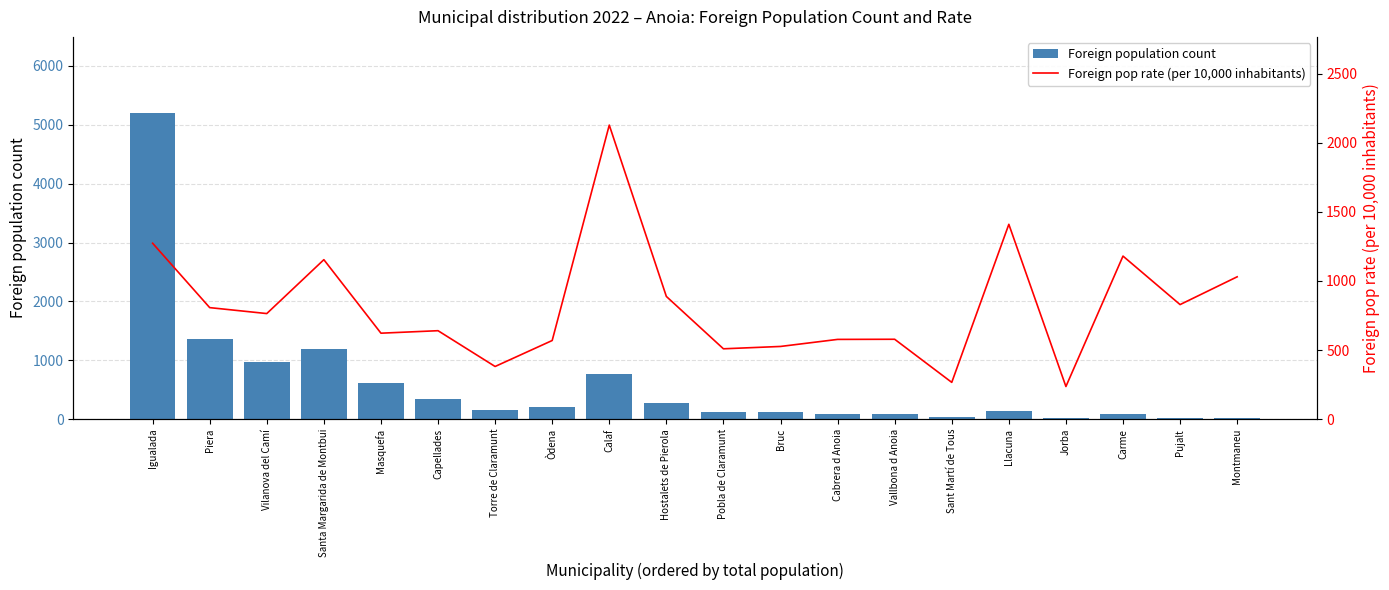

Which series has the largest total across all categories?

Foreign pop rate (per 10,000 inhabitants)